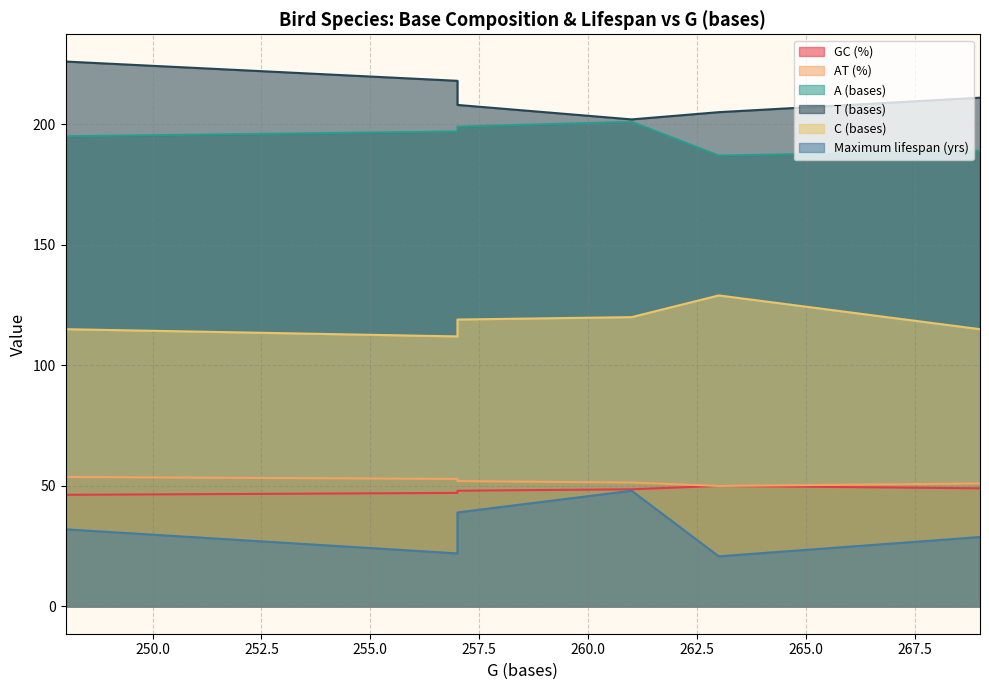

What are all the series names shown in the legend?

GC (%), AT (%), A (bases), T (bases), C (bases), Maximum lifespan (yrs)